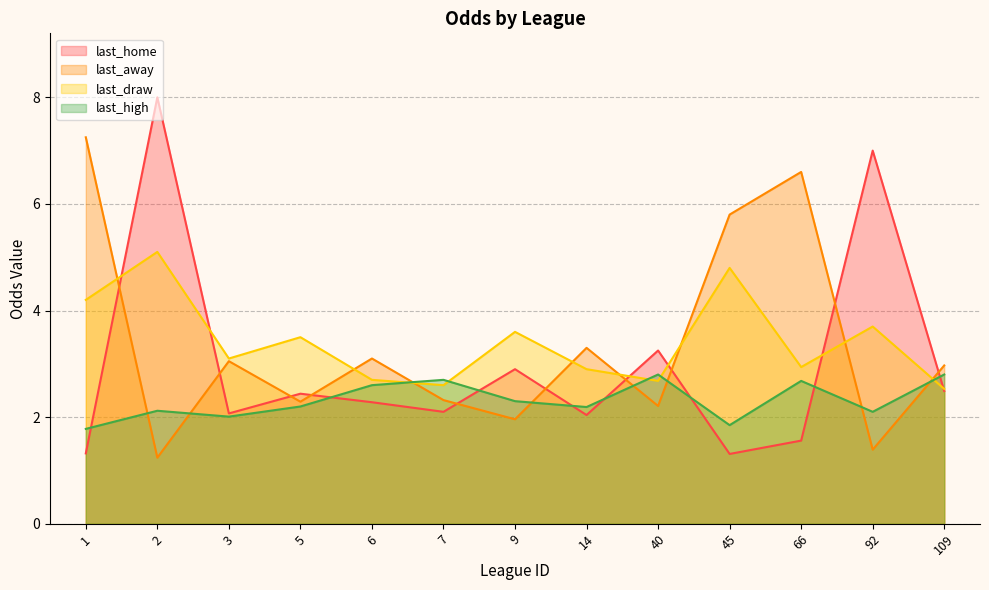

Reading left to right, extract all data points from this chart.

last_home: 1=1.3	2=8.0	3=2.1	5=2.4	6=2.3	7=2.1	9=2.9	14=2.0	40=3.2	45=1.3	66=1.6	92=7.0	109=2.5
last_away: 1=7.2	2=1.2	3=3.0	5=2.3	6=3.1	7=2.3	9=2.0	14=3.3	40=2.2	45=5.8	66=6.6	92=1.4	109=3.0
last_draw: 1=4.2	2=5.1	3=3.1	5=3.5	6=2.7	7=2.6	9=3.6	14=2.9	40=2.7	45=4.8	66=2.9	92=3.7	109=2.5
last_high: 1=1.8	2=2.1	3=2.0	5=2.2	6=2.6	7=2.7	9=2.3	14=2.2	40=2.8	45=1.9	66=2.7	92=2.1	109=2.8